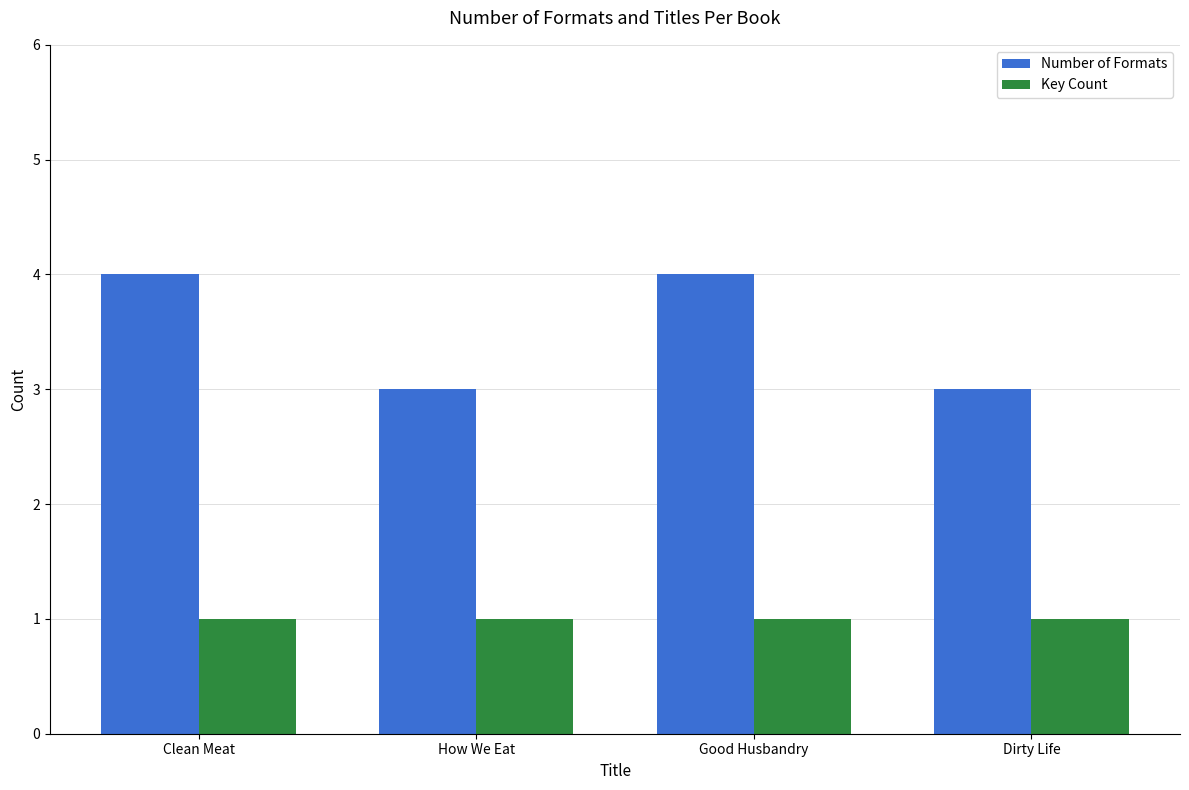

Which series has the largest total across all categories?

Number of Formats